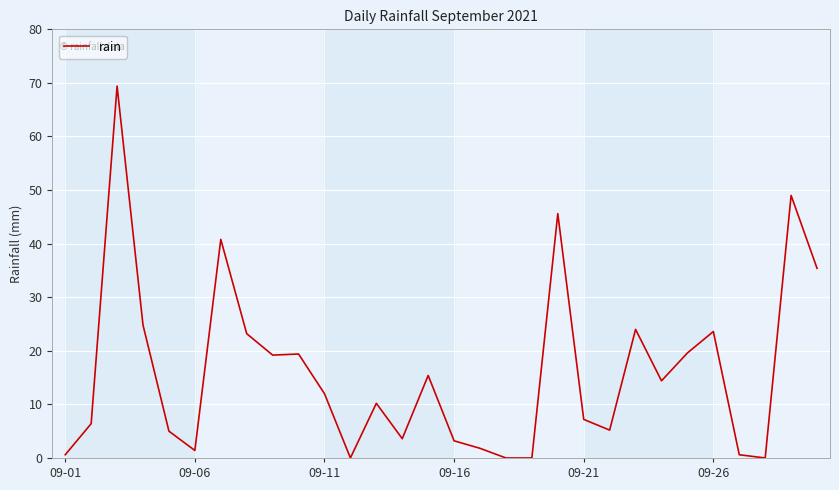

What is the difference between the maximum and minimum values?

69.4